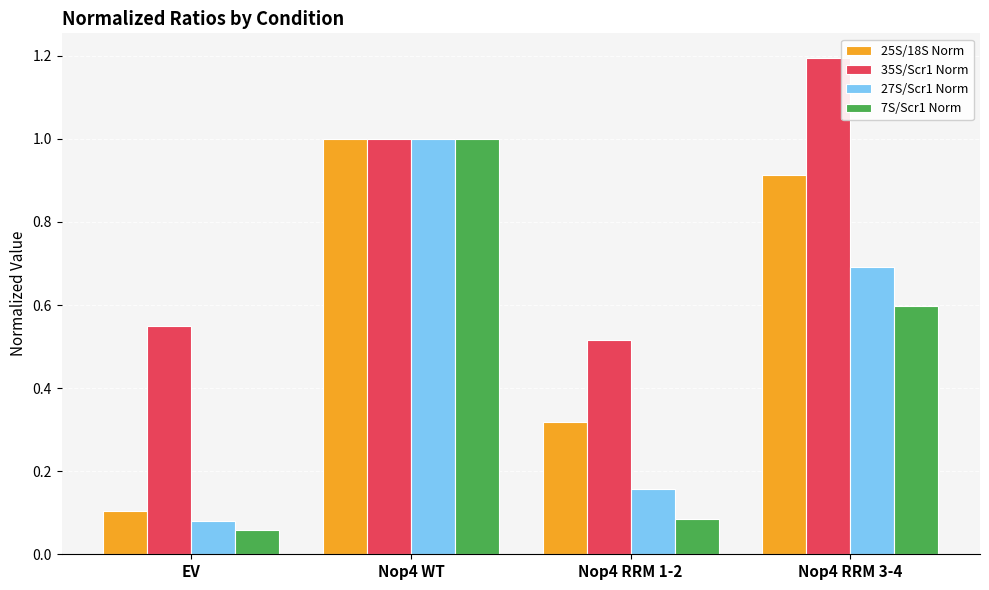

What is the label of the 4th bar from the right?

EV